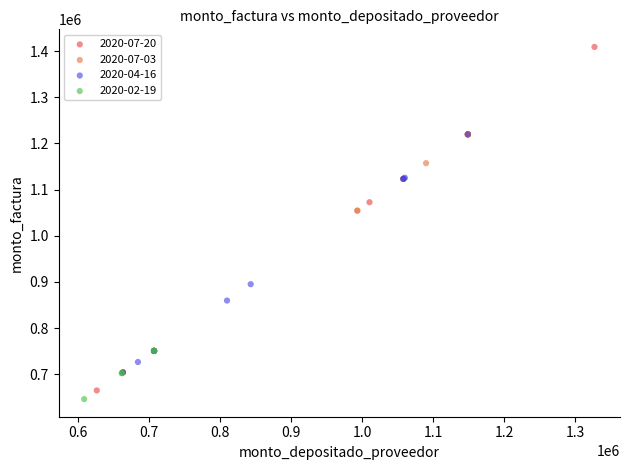

Which series contains the highest Y value?

2020-07-20